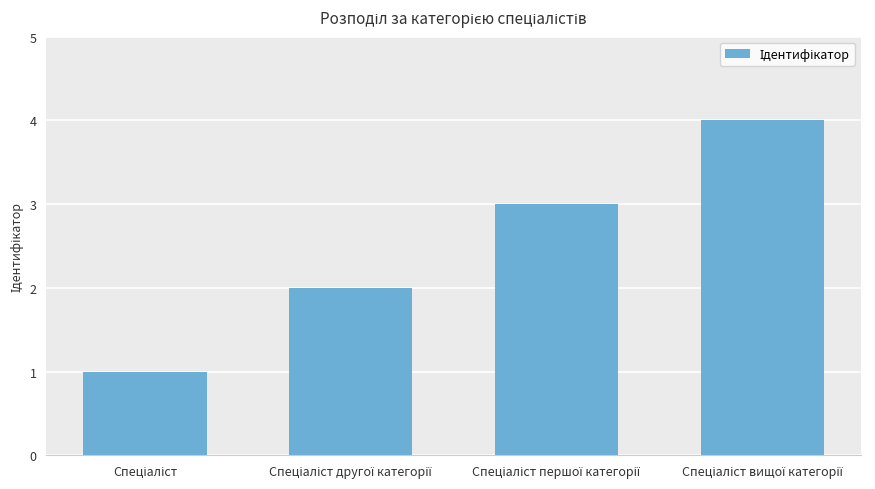

Reading left to right, list all the values displayed in this chart.

1	2	3	4